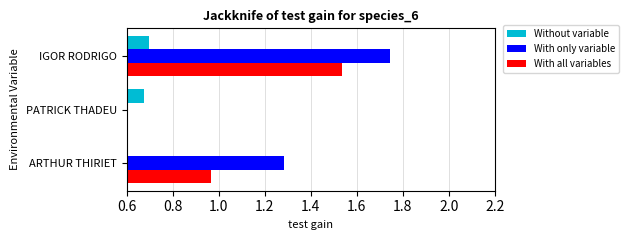

Which series has the widest spread of values?

With only variable